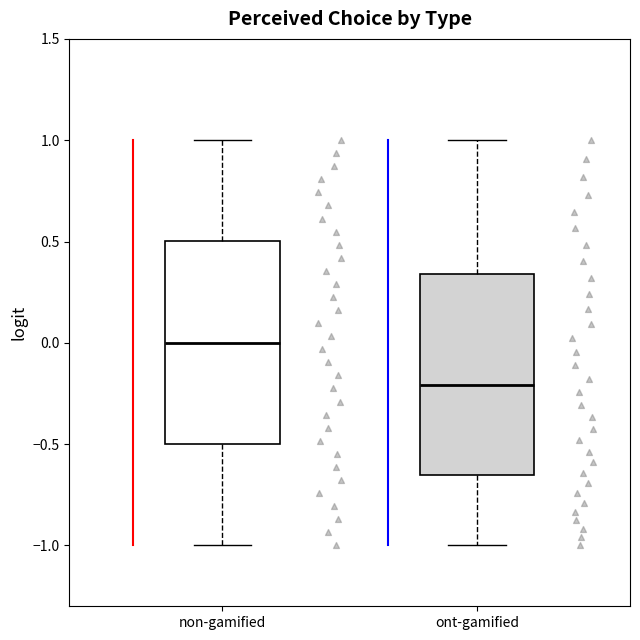

Reading left to right, read every box against the y-axis: the position of its median line, the range the box covers, and the ends of its whiskers. The values are not printed on the chart, so give them approximately, as read against the axis.

non-gamified: median 0.00, box -0.50 to 0.50, whiskers -1.00 to 1.00
ont-gamified: median -0.20, box -0.65 to 0.35, whiskers -1.00 to 1.00